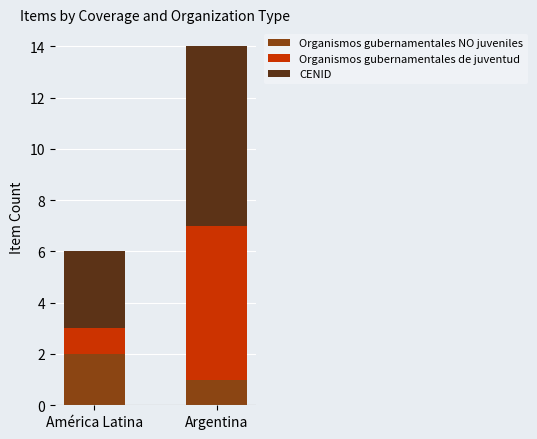

At which category is the sum across all series the highest?

Argentina